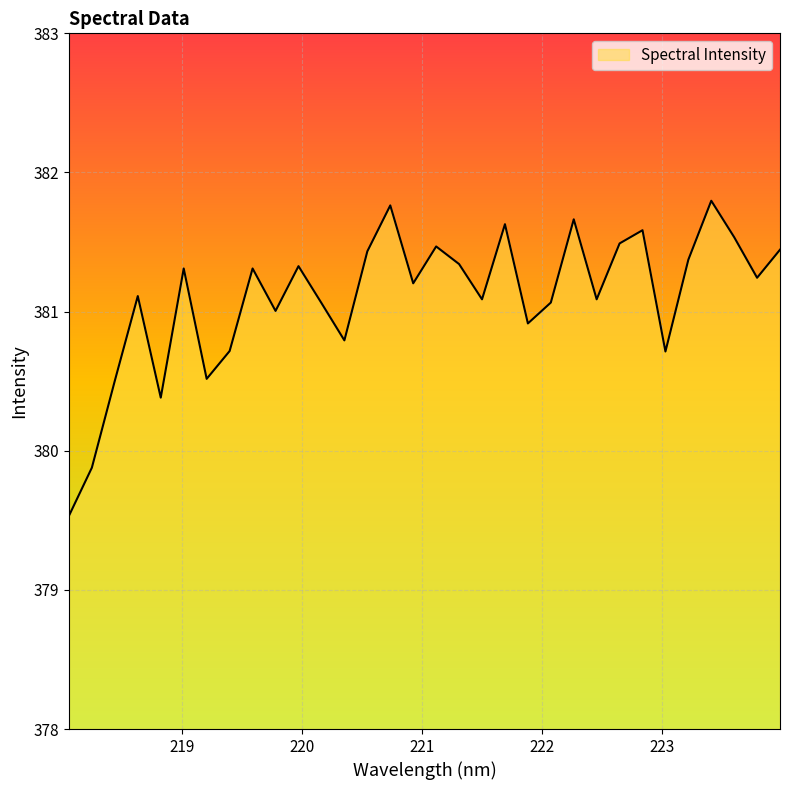

True or false: there are more than 1 points higher than both neighbors.

True